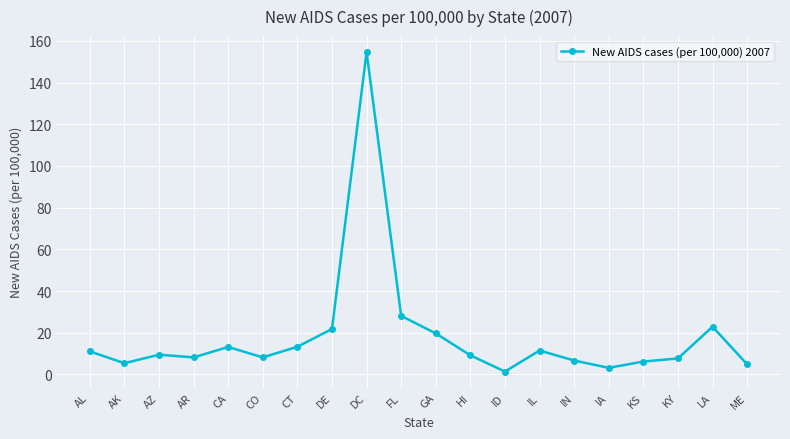

At which label does the data first exceed 9?

AL